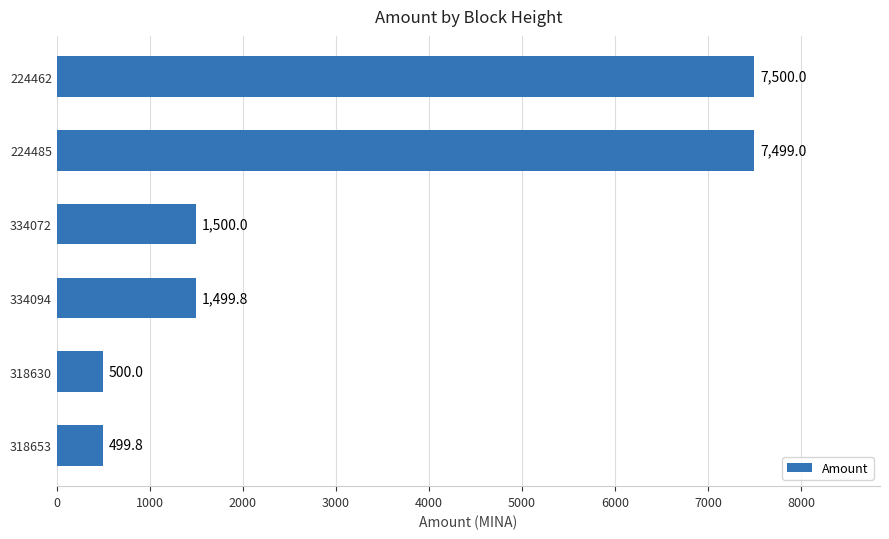

What is the average value?

3166.4